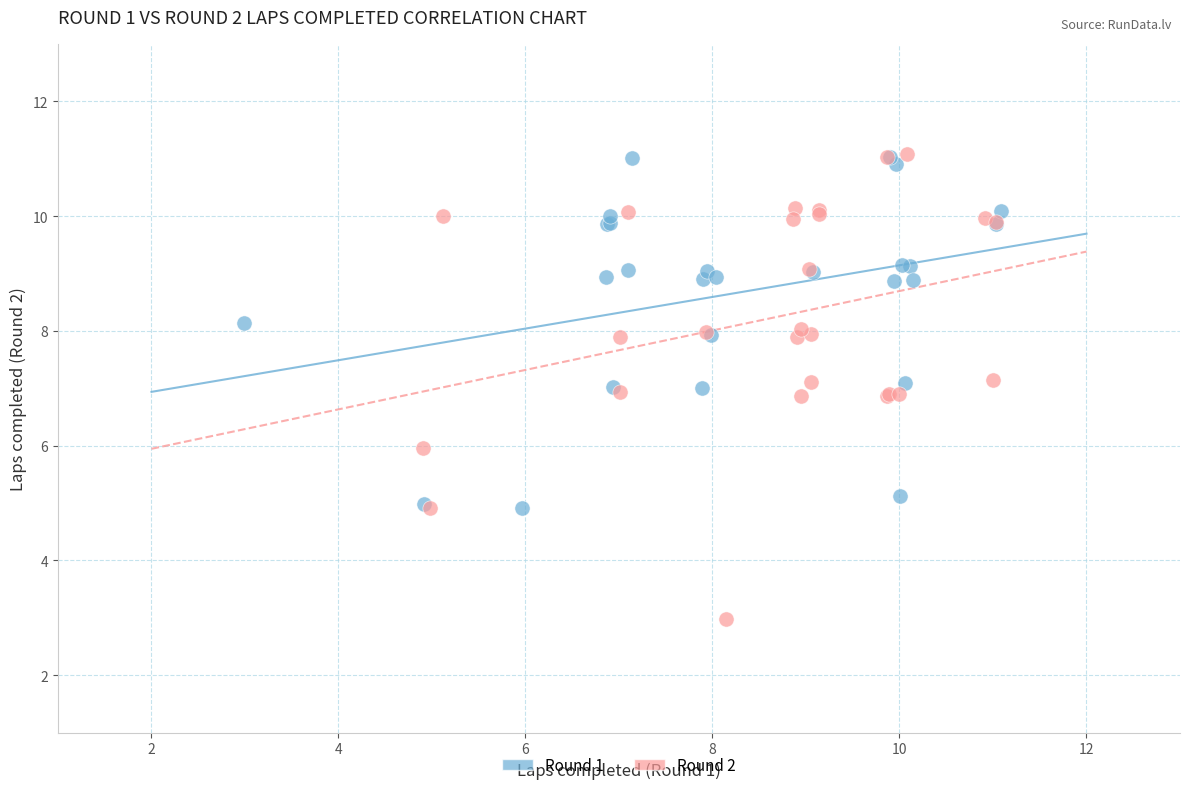

Which series reaches the minimum Y coordinate?

Round 2